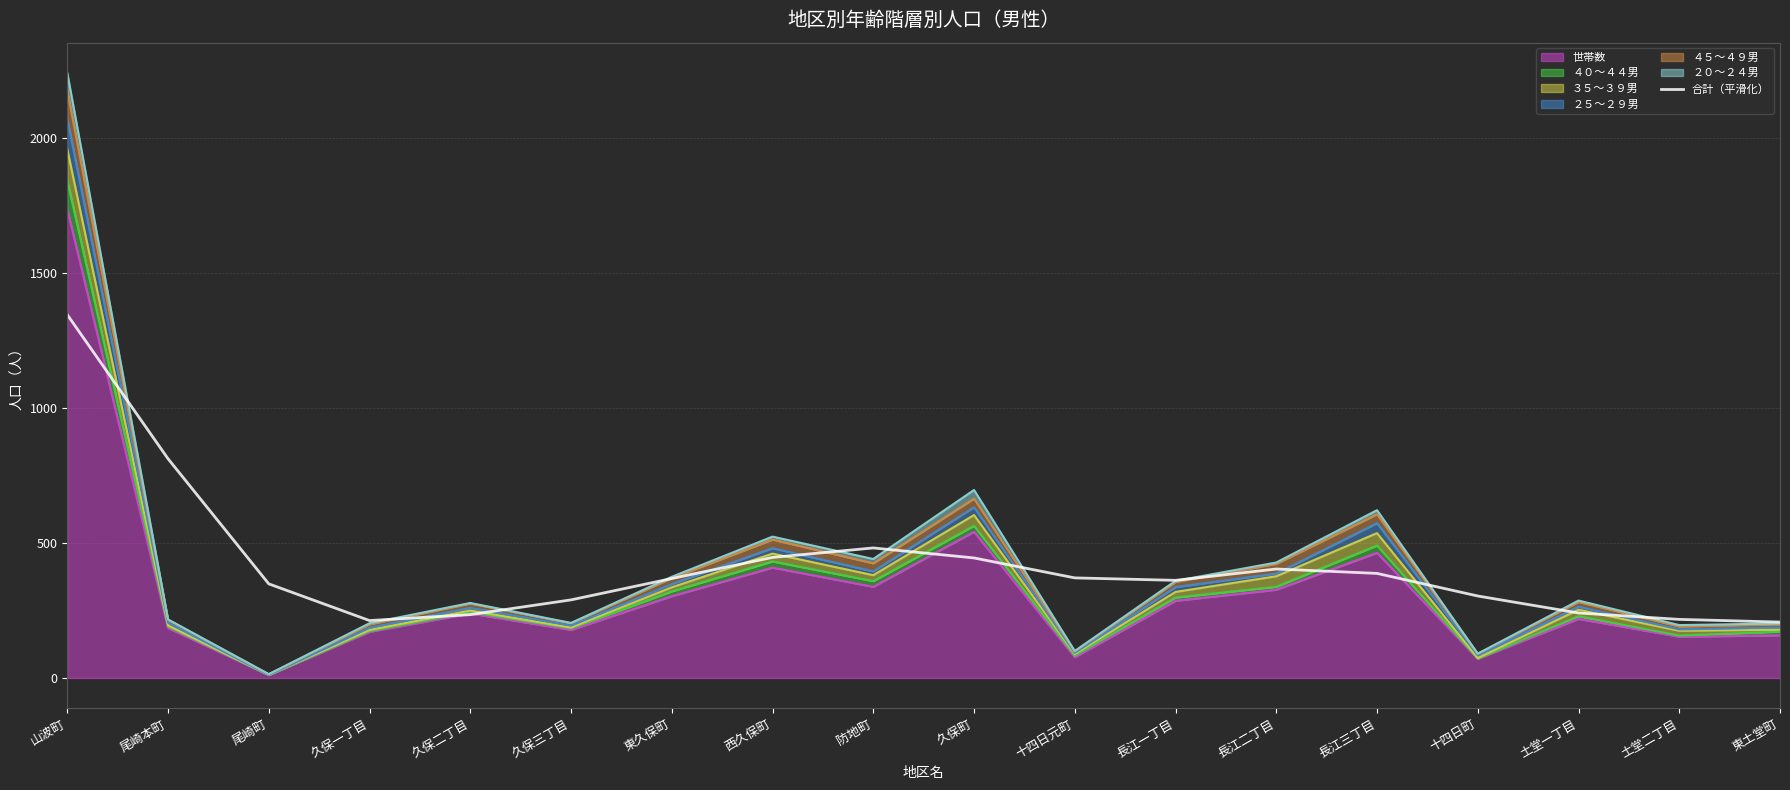

What is the difference between the maximum and minimum values?

1139.4